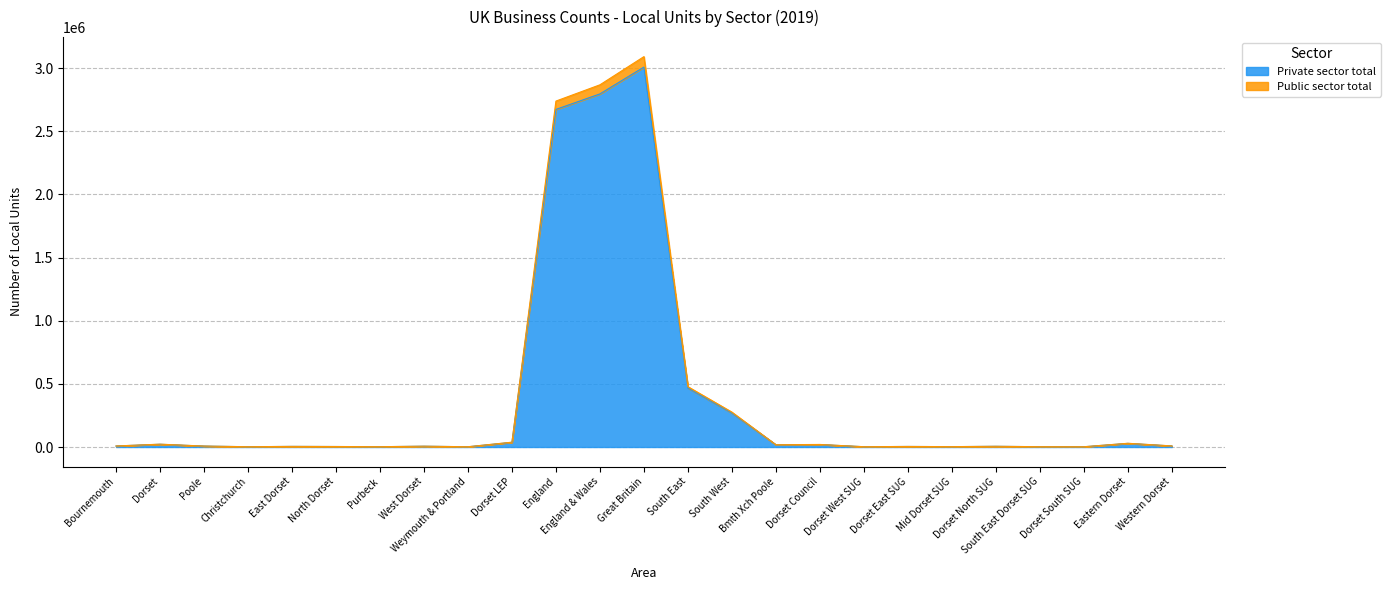

Rank the categories by Public sector total value from highest to lowest.

Great Britain, England & Wales, England, South East, South West, Dorset LEP, Eastern Dorset, Dorset, Dorset Council, Bmth Xch Poole, Western Dorset, Bournemouth, Poole, West Dorset, Dorset North SUG, East Dorset, Dorset East SUG, North Dorset, Mid Dorset SUG, Purbeck, South East Dorset SUG, Dorset West SUG, Christchurch, Weymouth & Portland, Dorset South SUG